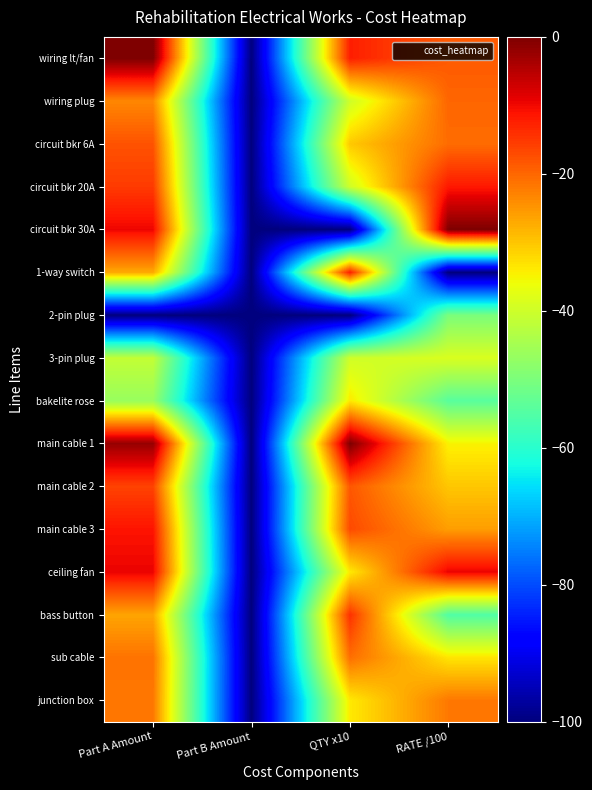

Between Part A Amount and QTY x10, which is larger?

Part A Amount